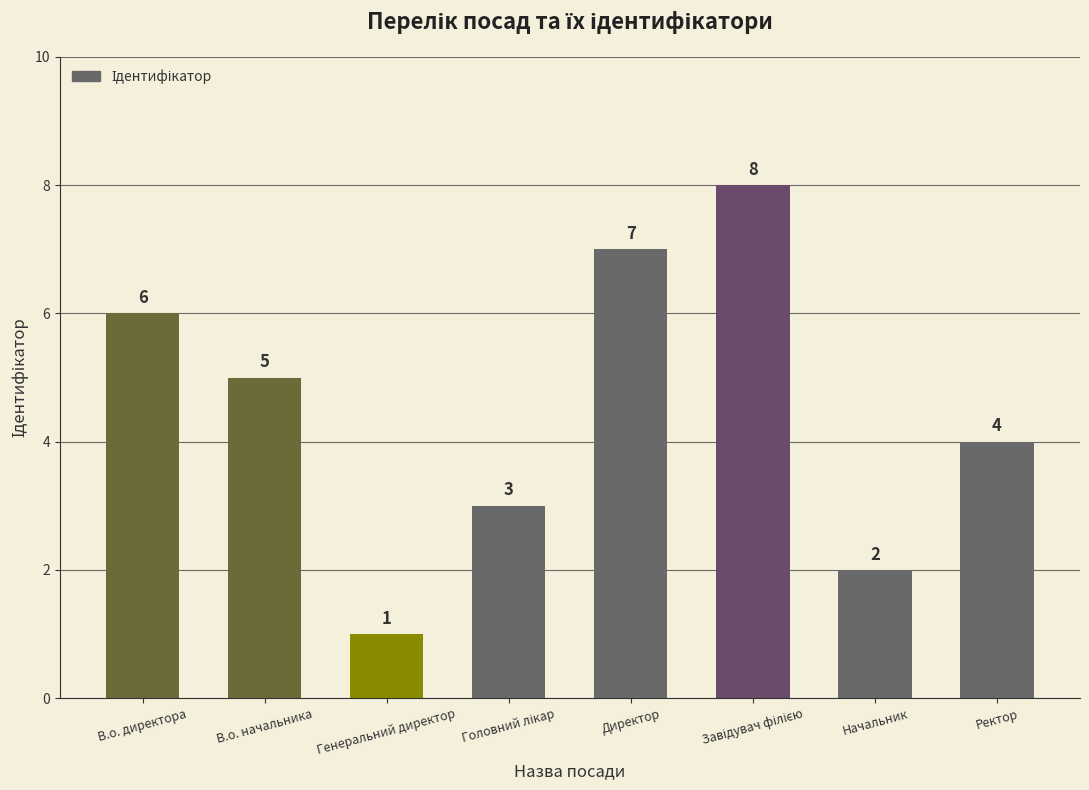

Which label corresponds to the smallest value in the chart?

Генеральний директор